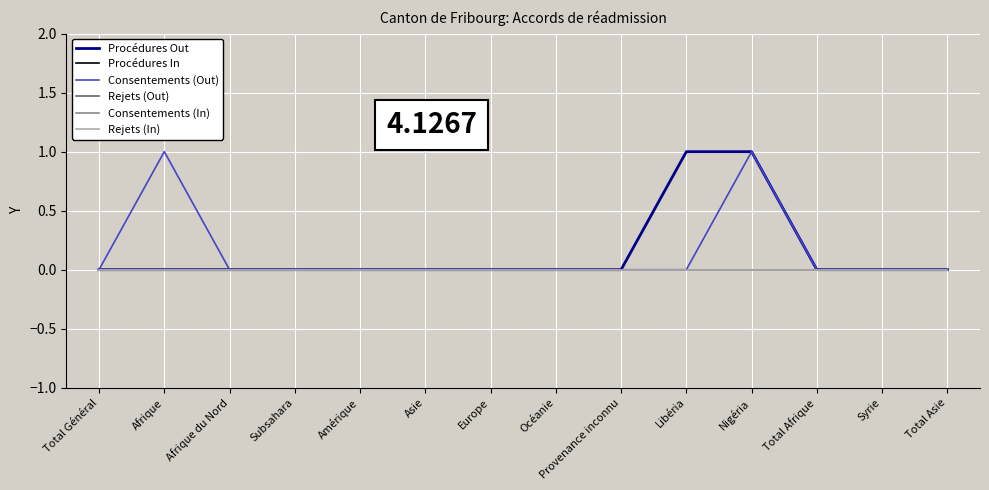

True or false: Consentements (Out) and Rejets (In) intersect in this chart.

False